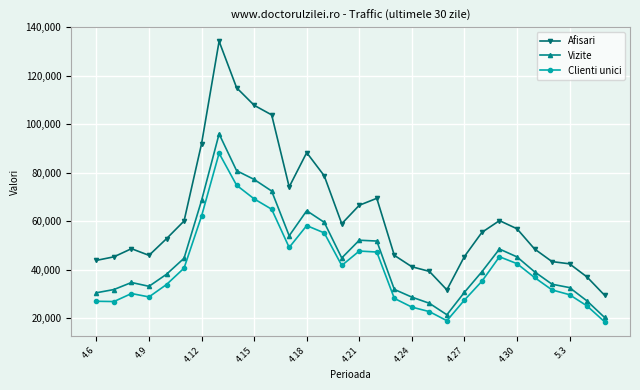

At how many categories does at least one series exceed 85098?

6